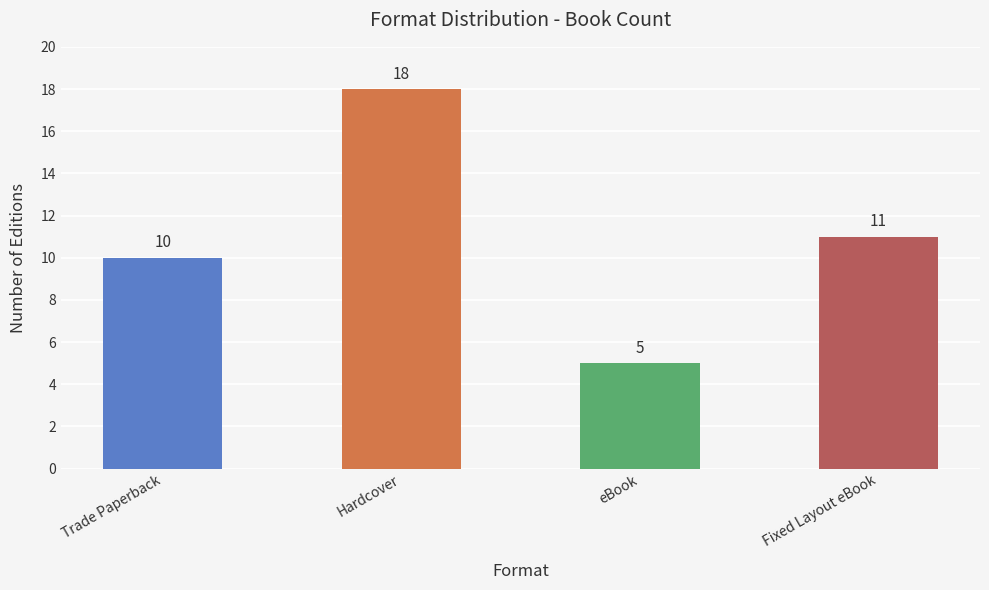

The value at Trade Paperback is 10. True or false?

True